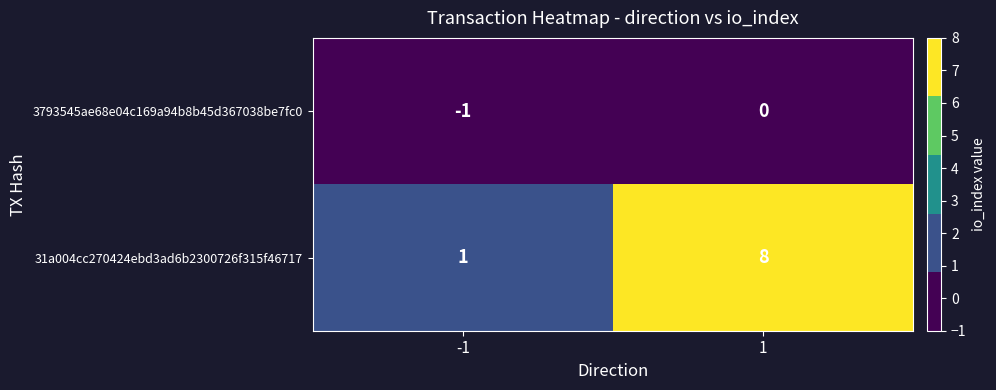

At how many categories does at least one series exceed 0?

2